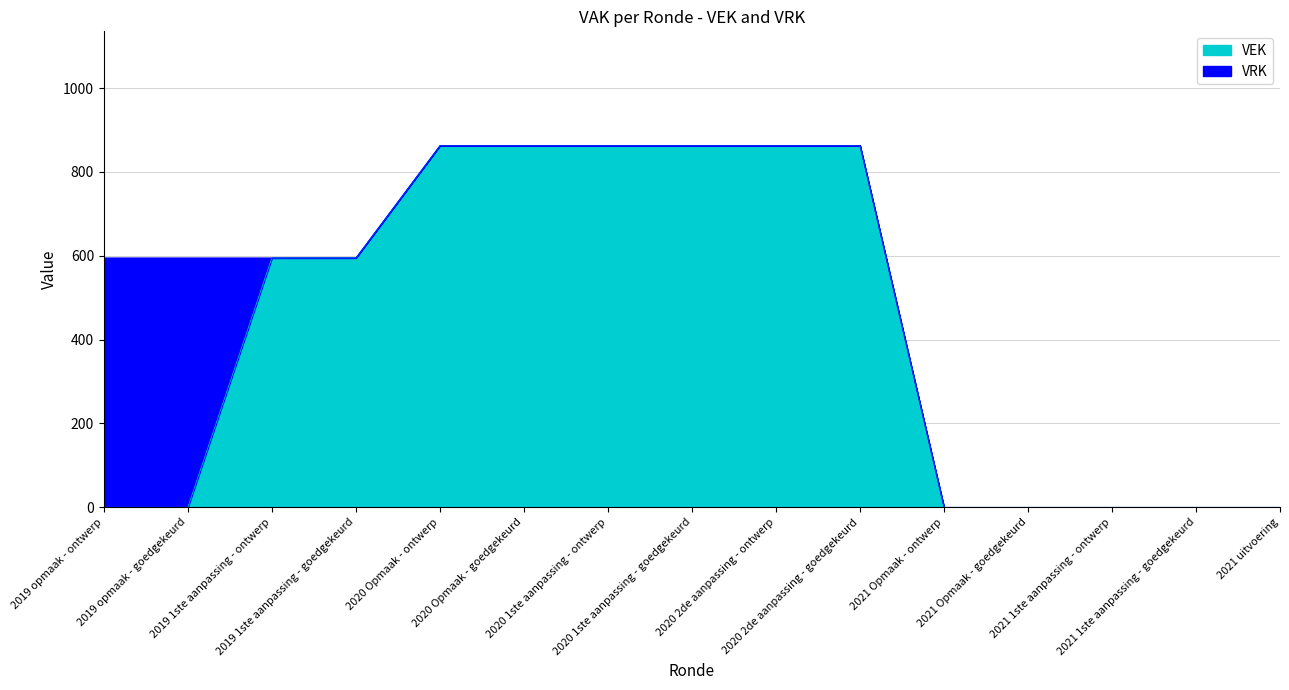

True or false: the data shows 599 at 2021 1ste aanpassing - goedgekeurd.

False